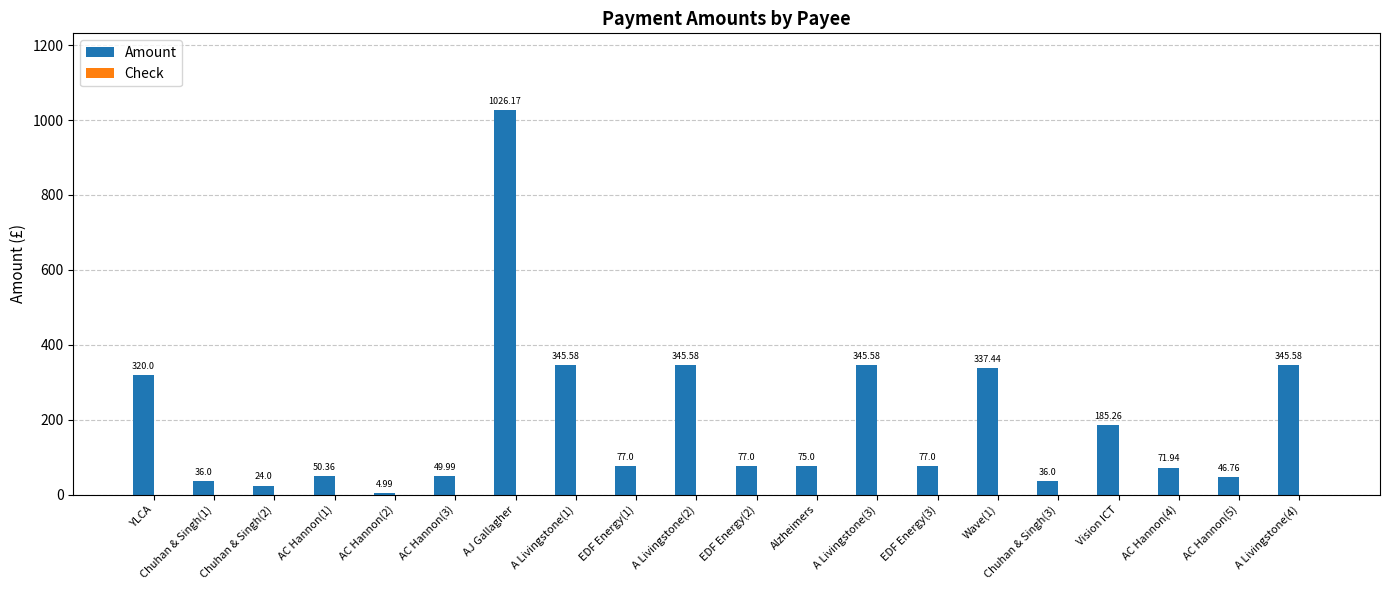

What is the ratio of the value at AC Hannon(3) to the value at Alzheimers?

0.7